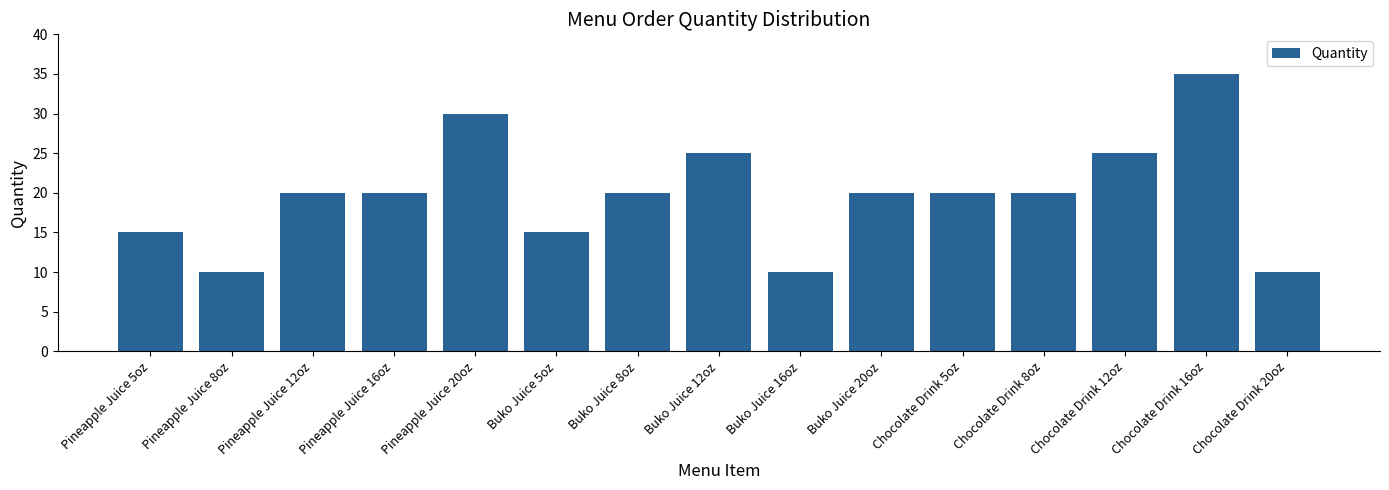

What is the change in value from Chocolate Drink 8oz to Chocolate Drink 16oz?

+15